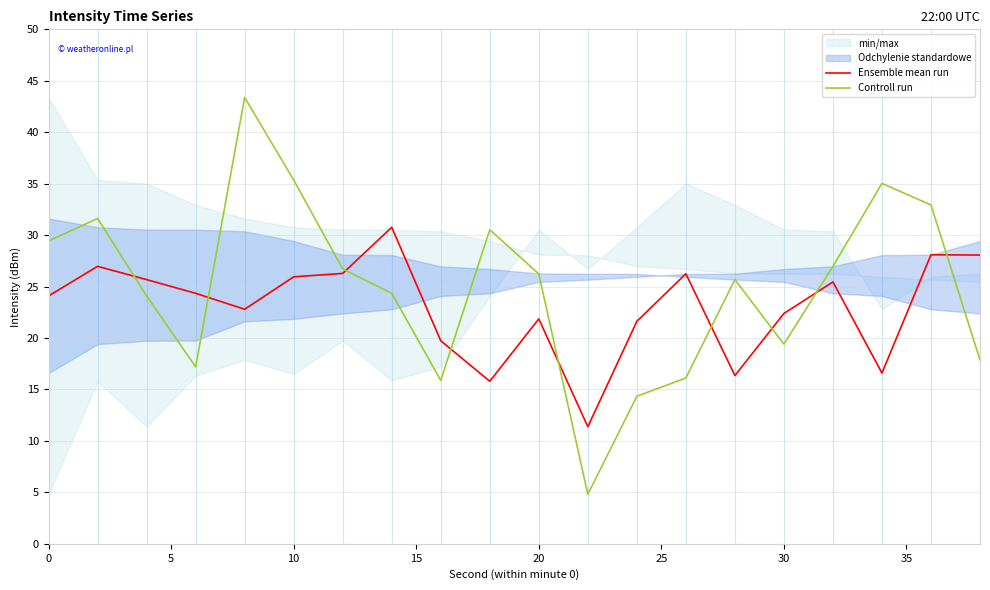

True or false: Controll run has a value of 19.4 at 30.

True